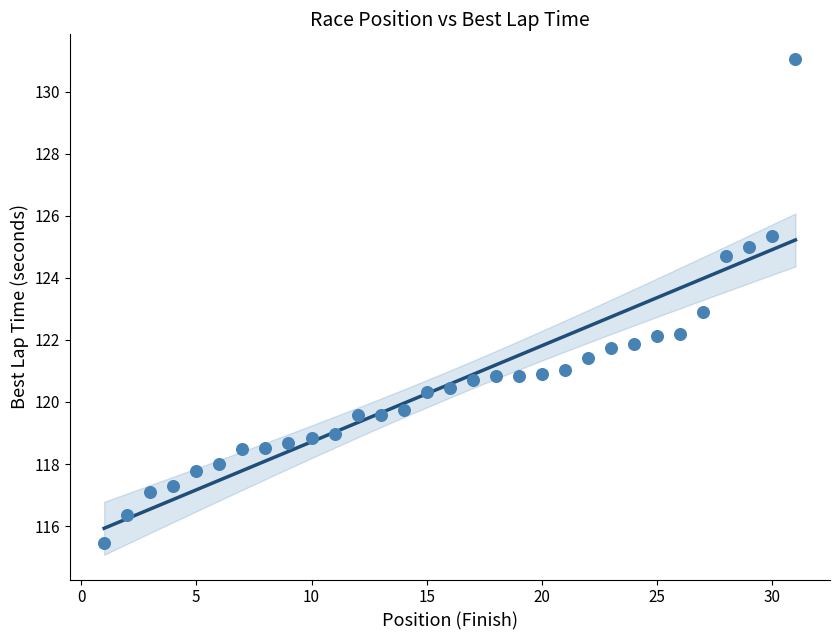

What is the range of X values (max minus min)?

30.0